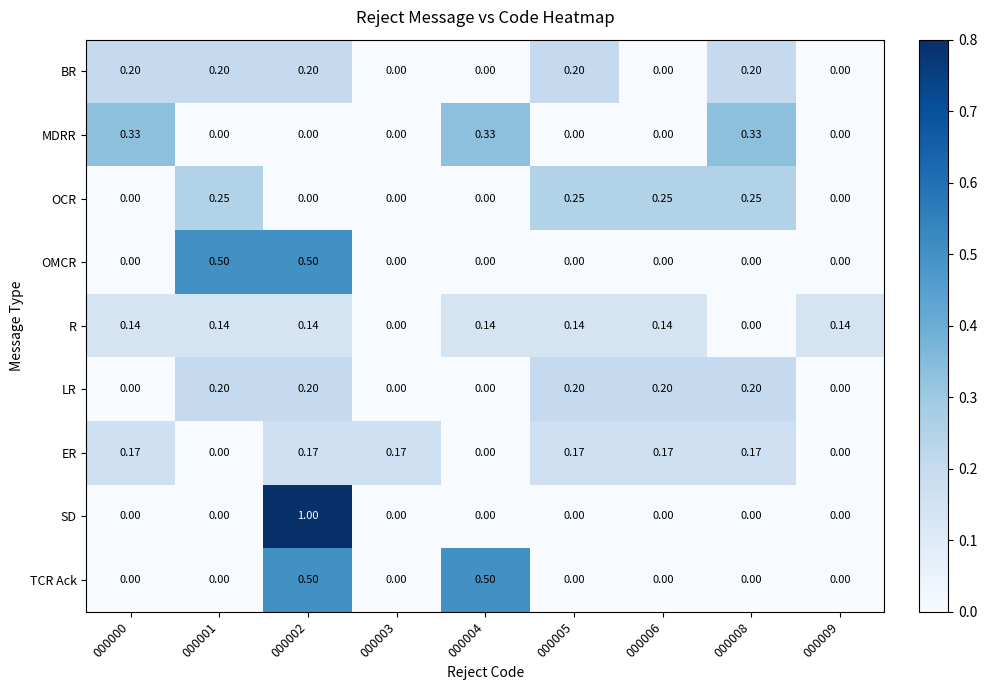

Which series has the largest total across all categories?

ER